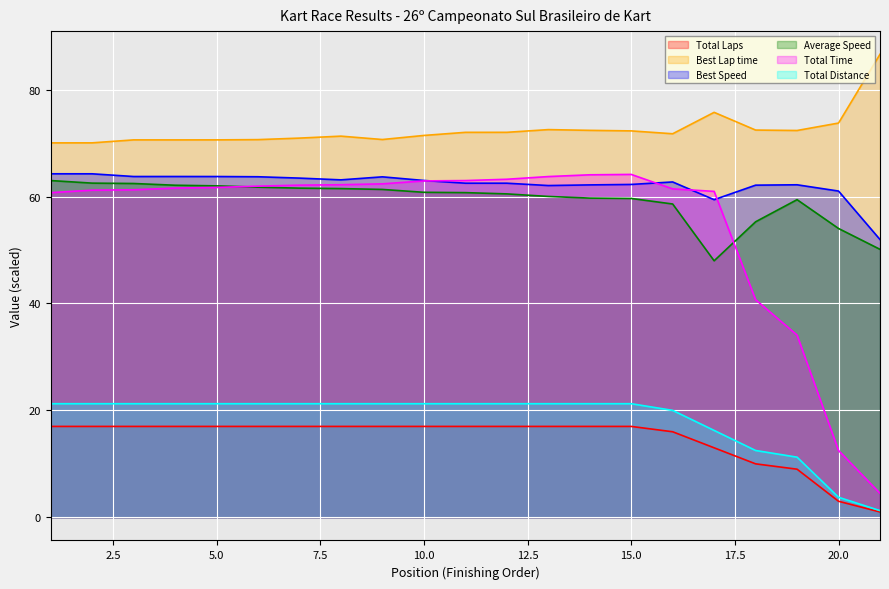

Between 10 and 5, which is larger?

10